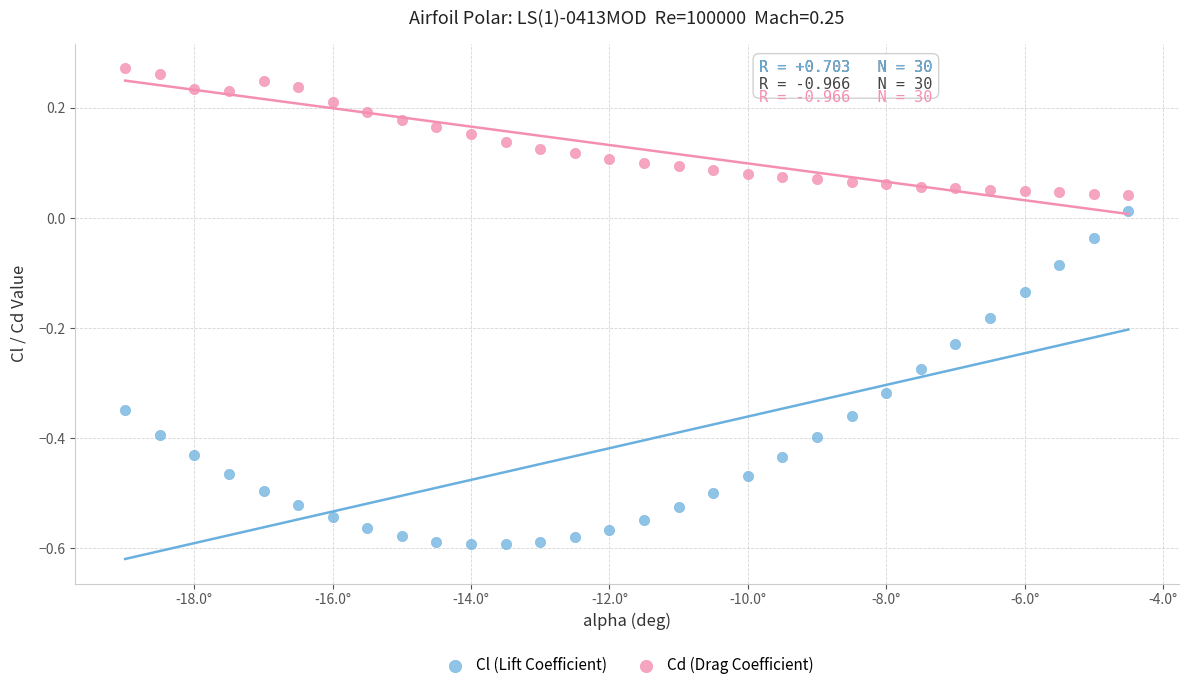

What is the X range (max minus min) for the scatter plot?

14.5